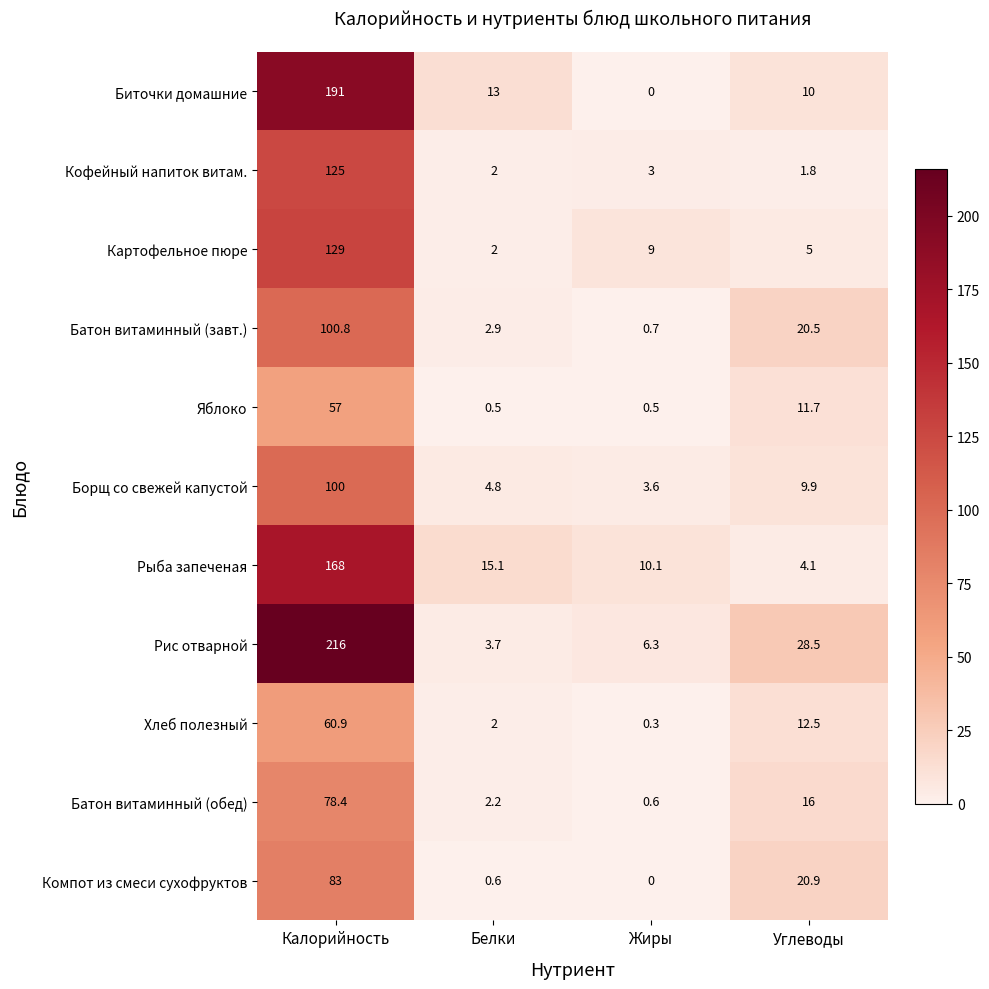

What is the lowest value of the Хлеб полезный series?

0.3